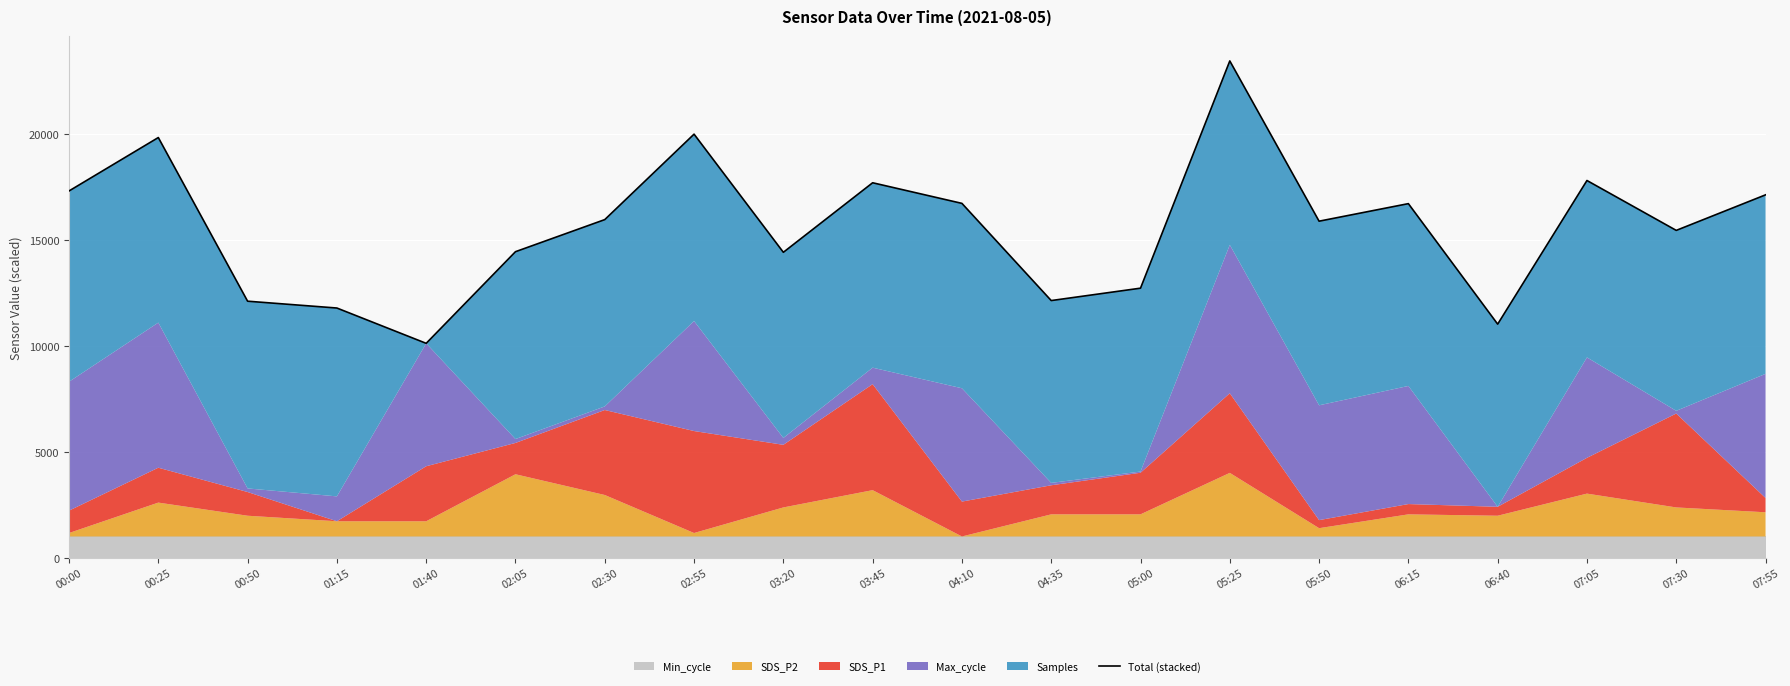

Reading left to right, list all the values displayed in this chart.

00:00=17298.7	00:25=19818.1	00:50=12098.1	01:15=11776.0	01:40=10110.3	02:05=14433.4	02:30=15947.2	02:55=19978.1	03:20=14405.1	03:45=17684.9	04:10=16712.4	04:35=12128.1	05:00=12712.6	05:25=23432.2	05:50=15872.7	06:15=16700.1	06:40=11016.4	07:05=17791.3	07:30=15438.2	07:55=17114.6